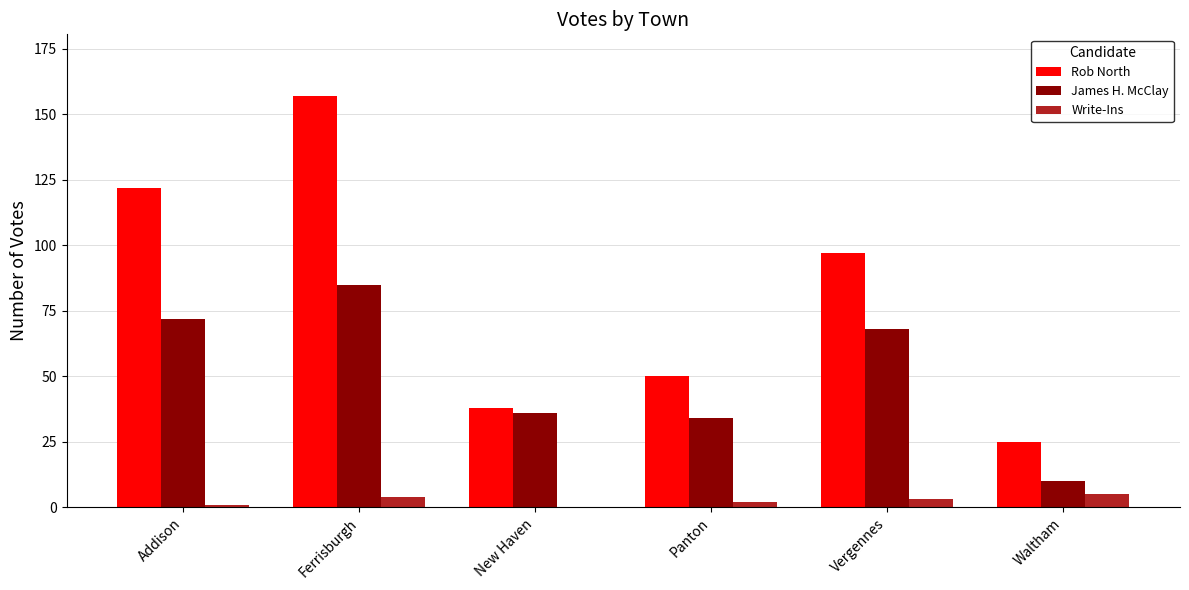

Which series has the largest total across all categories?

Rob North